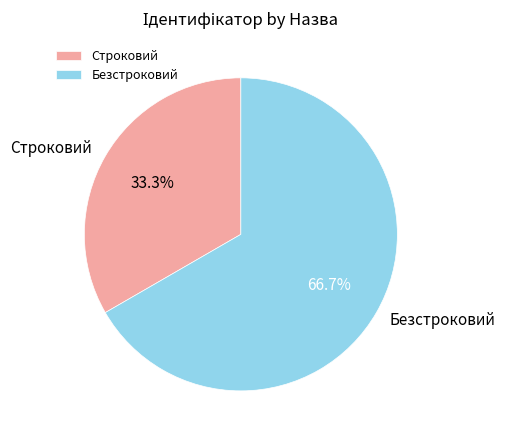

Do Строковий and Безстроковий together represent more than half of the pie?

Yes